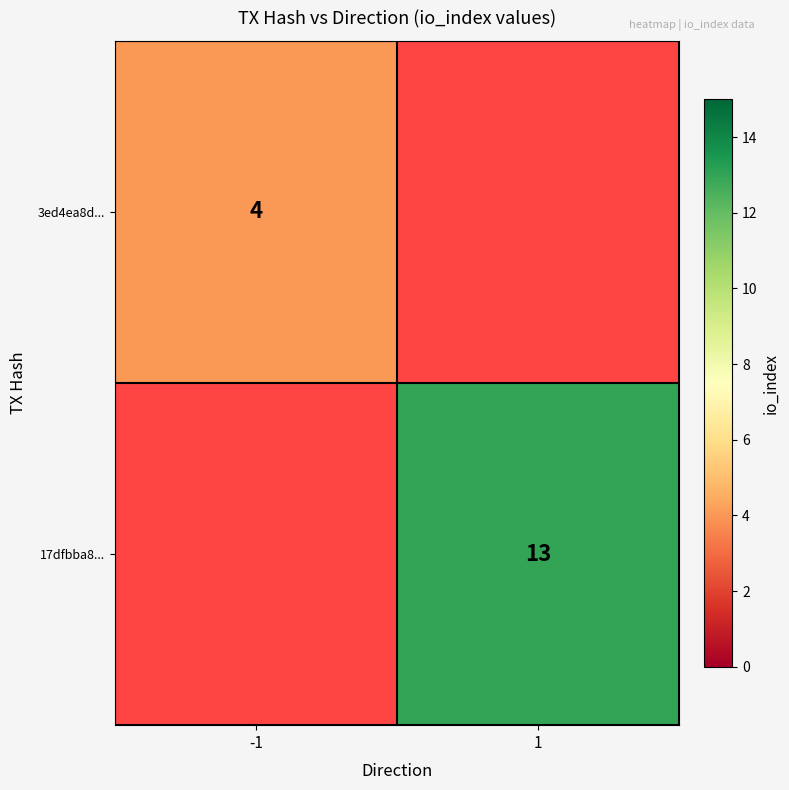

Is the value of 17dfbba8... at 1 greater than the value of 3ed4ea8d... at -1?

Yes